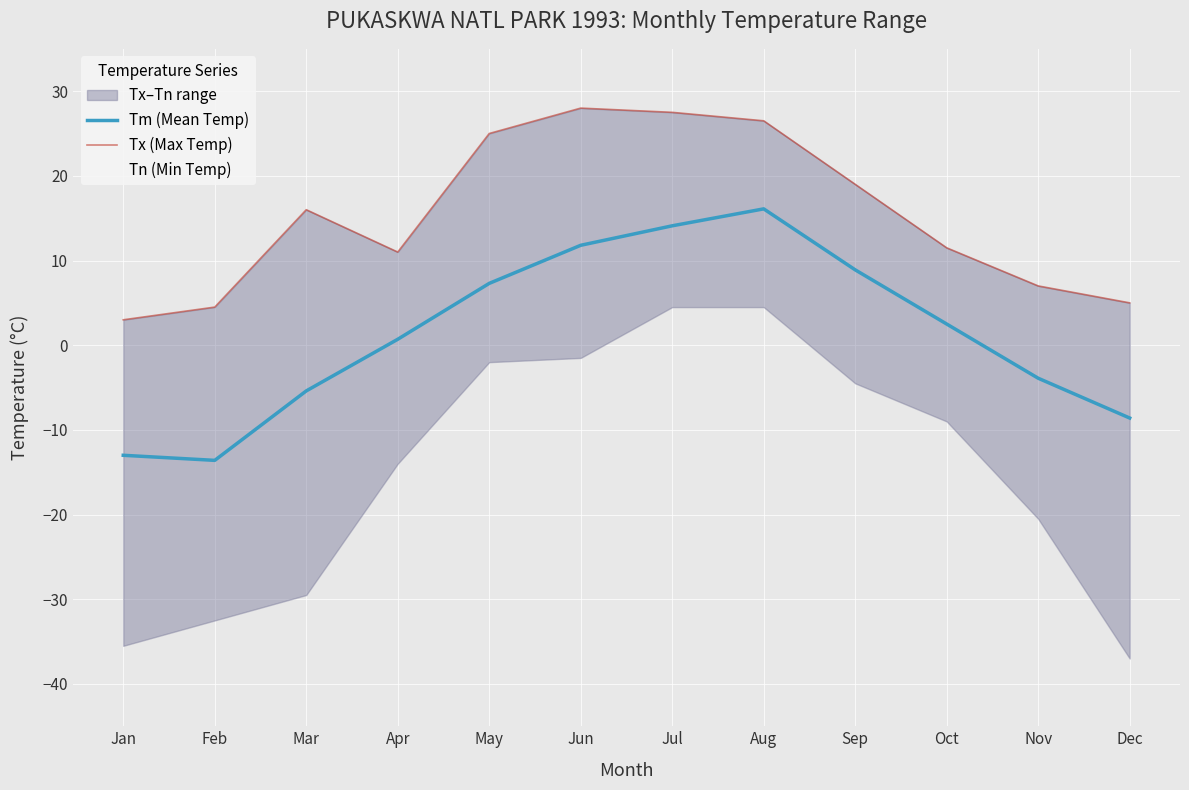

The Tm (Mean Temp) series shows 16.1 at Aug. True or false?

True